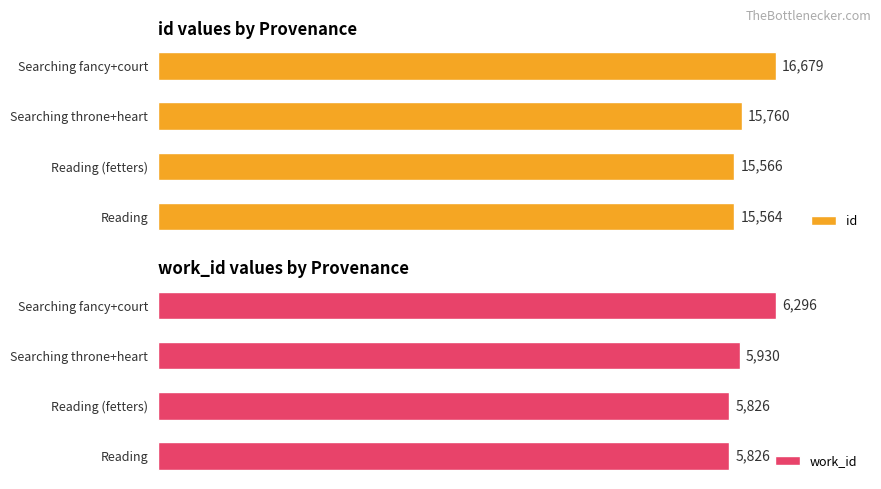

Which category has the highest value in the work_id series?

Searching fancy+court